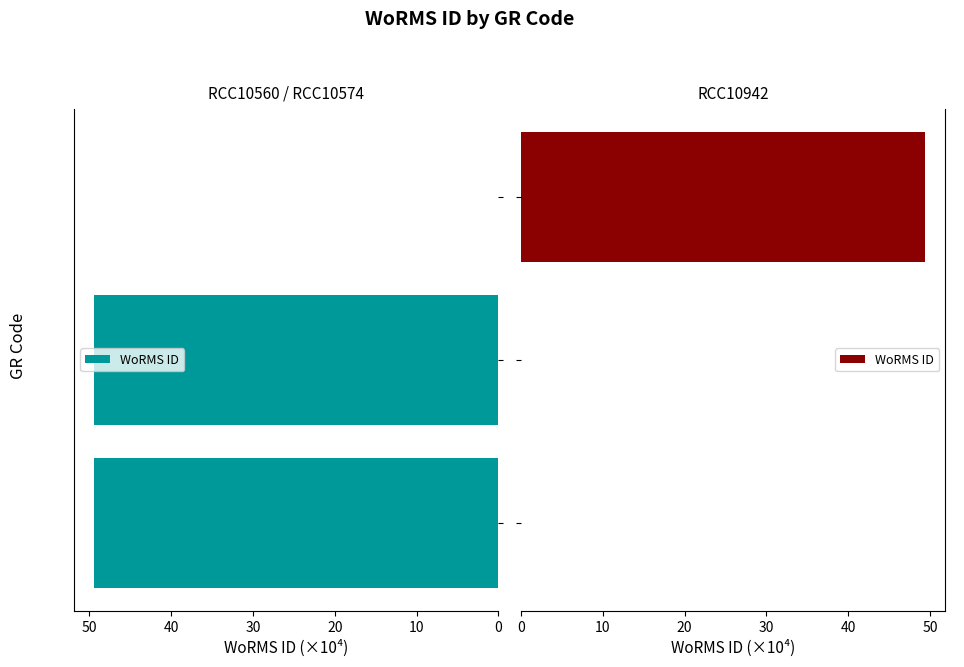

How many bars are there in total?

3